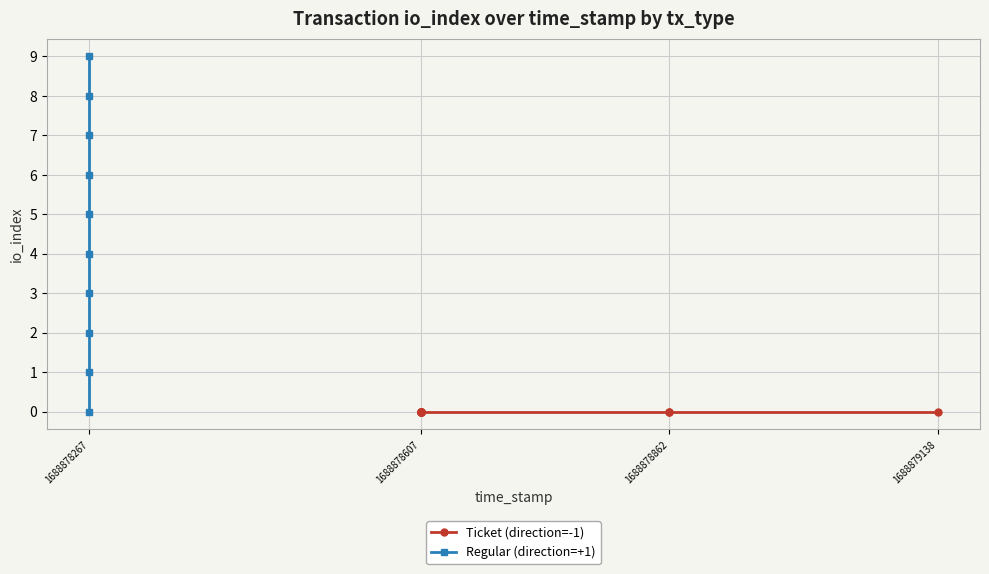

At how many categories does at least one series exceed 7?

2